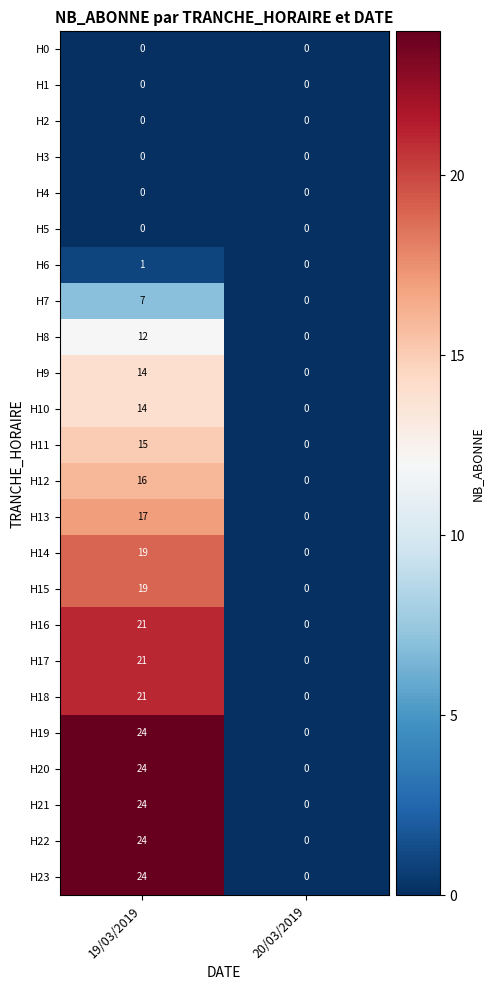

At which category does the chart reach its peak across all series?

19/03/2019